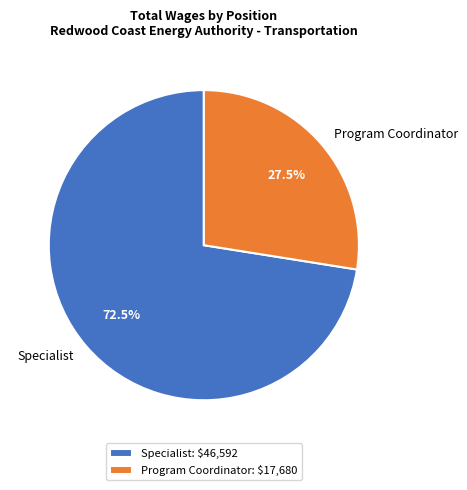

To the nearest percent, what is the average slice percentage?

50%